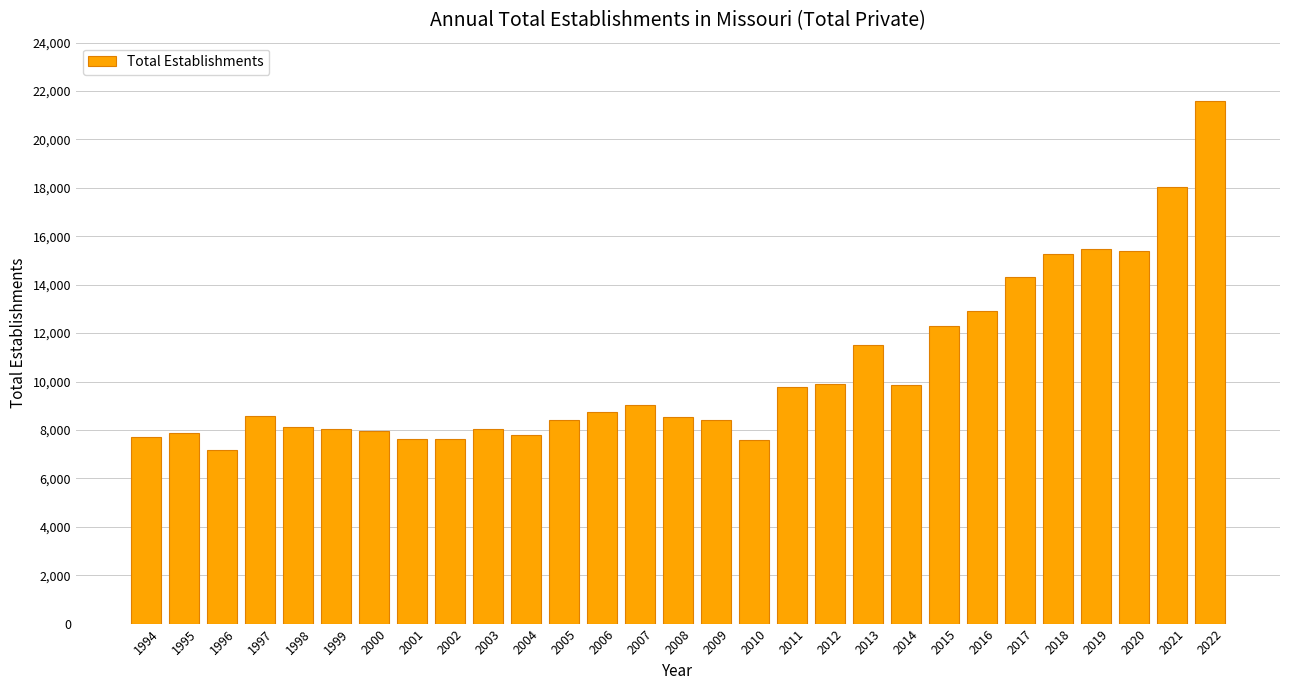

What is the sum of the values at 2014 and 2005?

18283